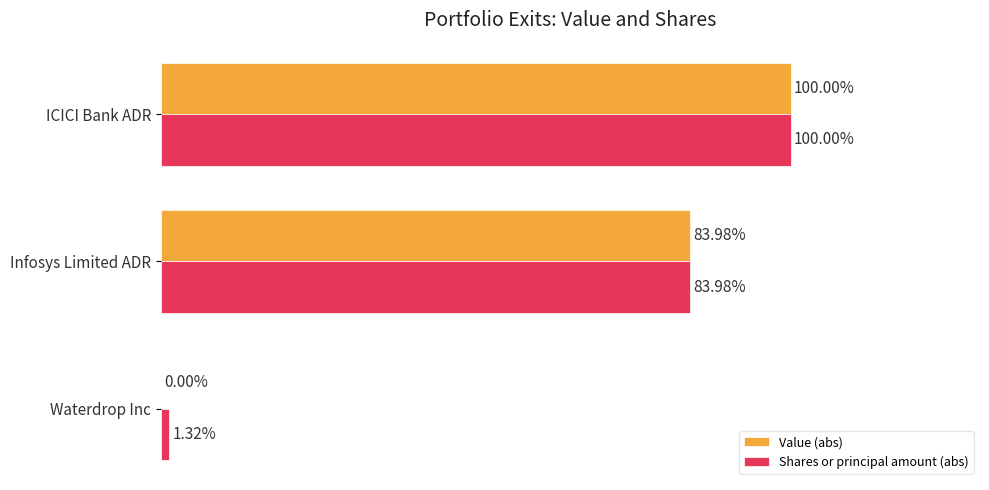

Where is Shares or principal amount (abs) nearest to the value 50?

Infosys Limited ADR